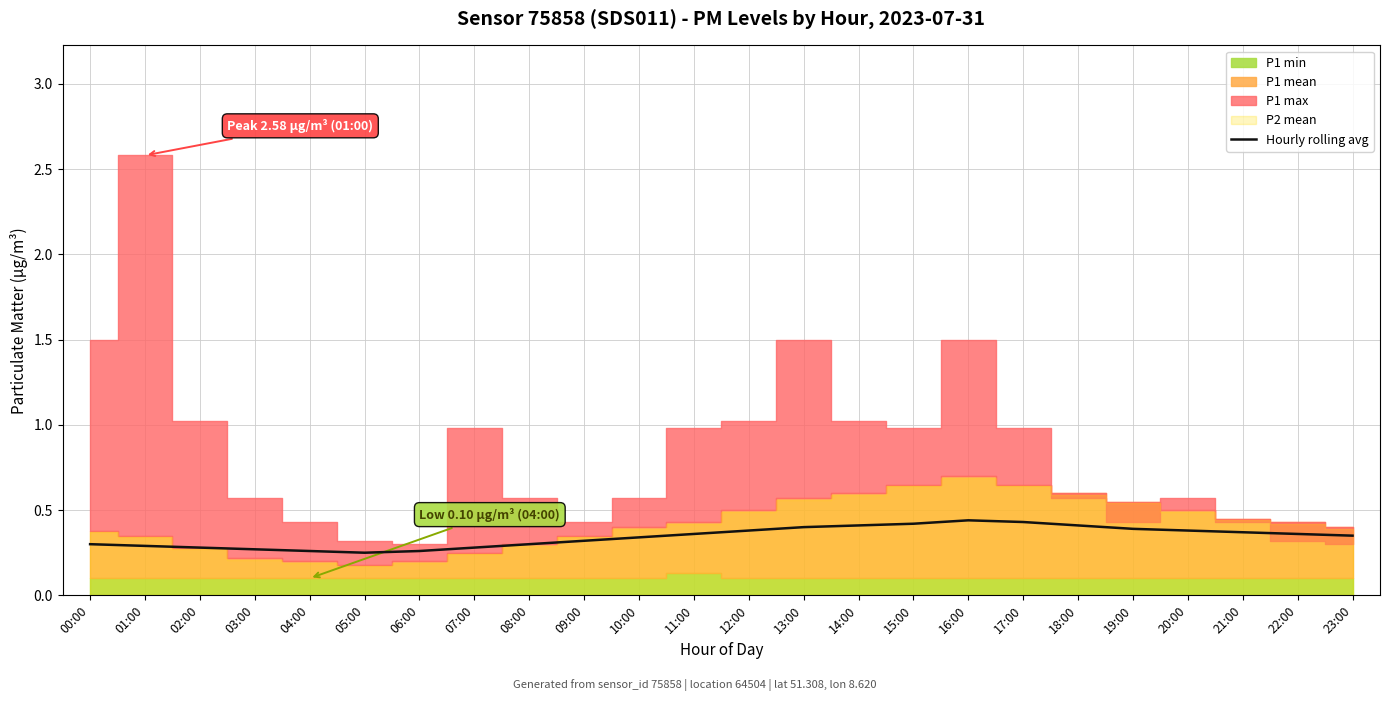

Reading left to right, list all the values displayed in this chart.

0.3	0.3	0.3	0.3	0.3	0.2	0.3	0.3	0.3	0.3	0.3	0.4	0.4	0.4	0.4	0.4	0.4	0.4	0.4	0.4	0.4	0.4	0.4	0.3